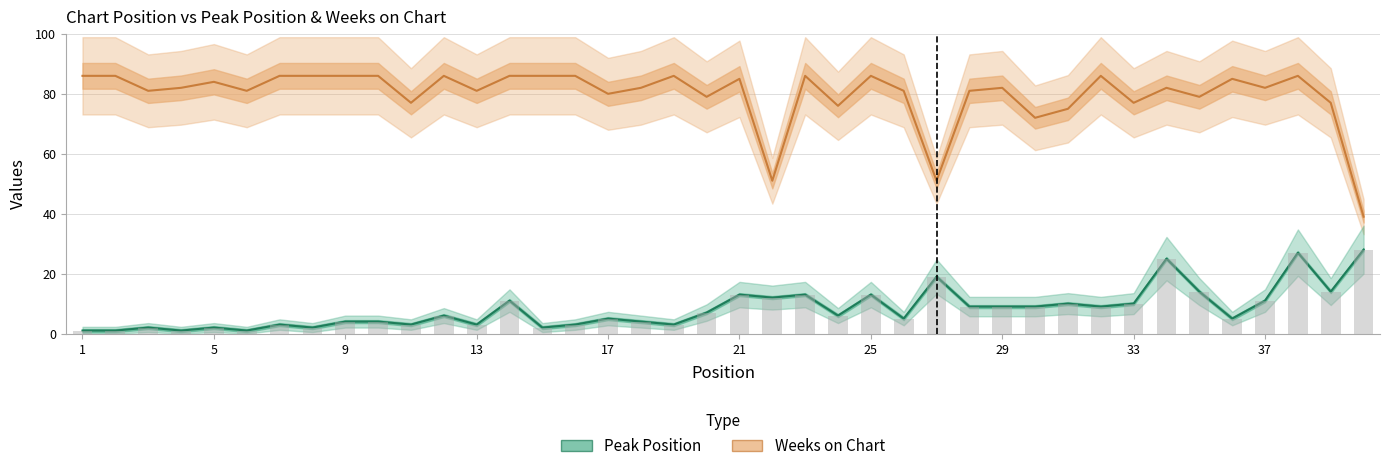

What value does the Weeks on Chart series have at 17, to the nearest 10?

80